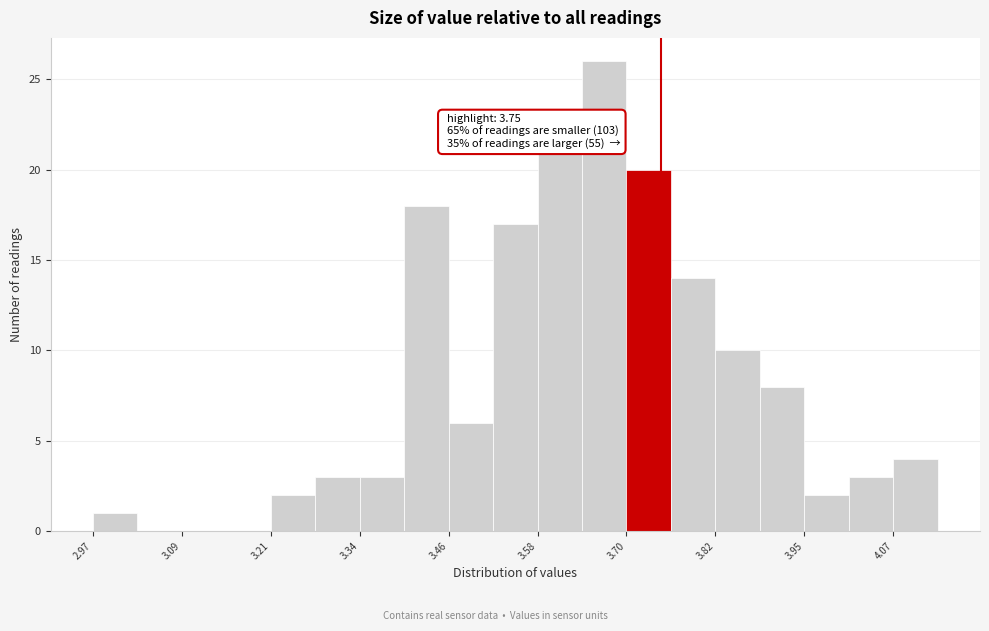

Around what value on the x-axis is the tallest bar? Give the approximate position of its centre, as read against the axis.

3.68